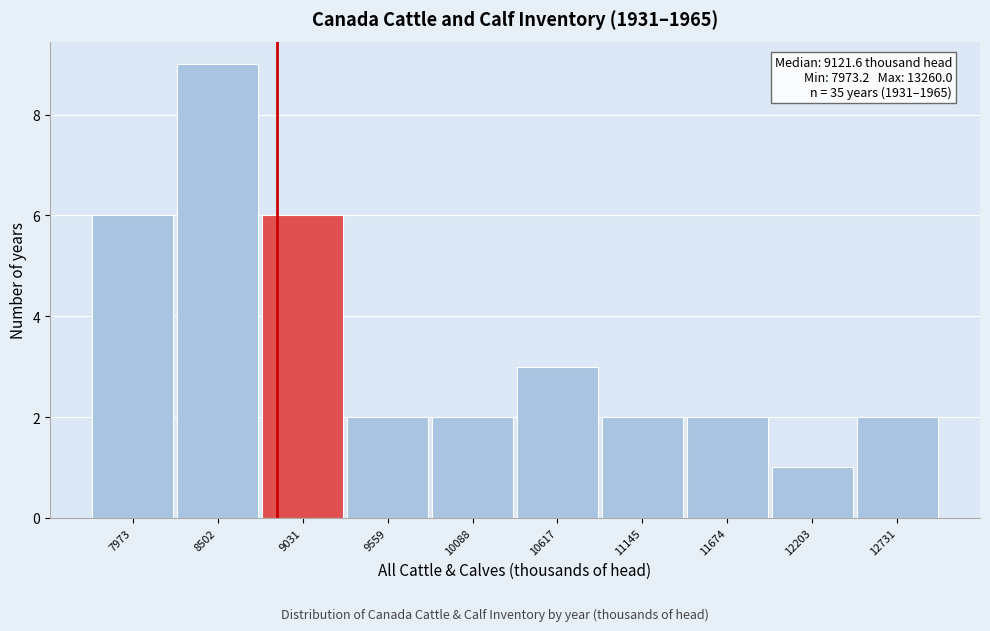

Reading right to left, transcribe all the data shown in this chart.

2	1	2	2	3	2	2	6	9	6